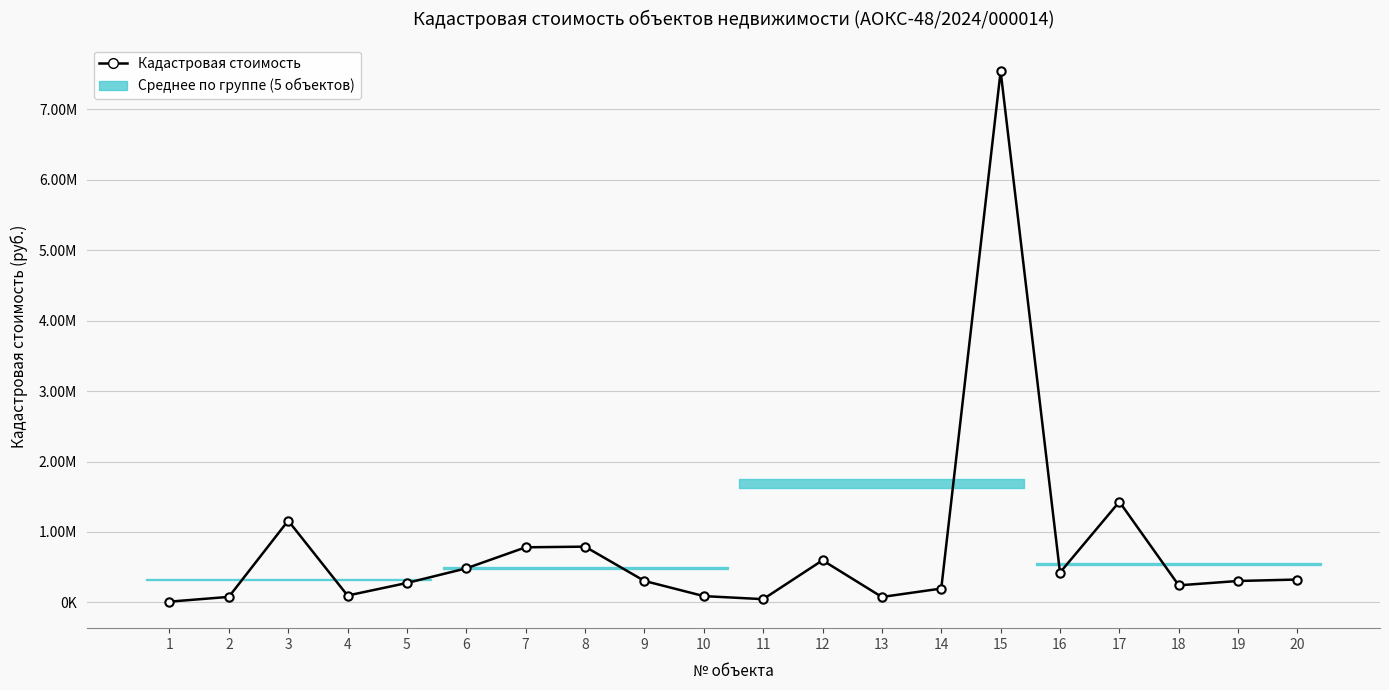

The value at 15 is 7543172.3. True or false?

True